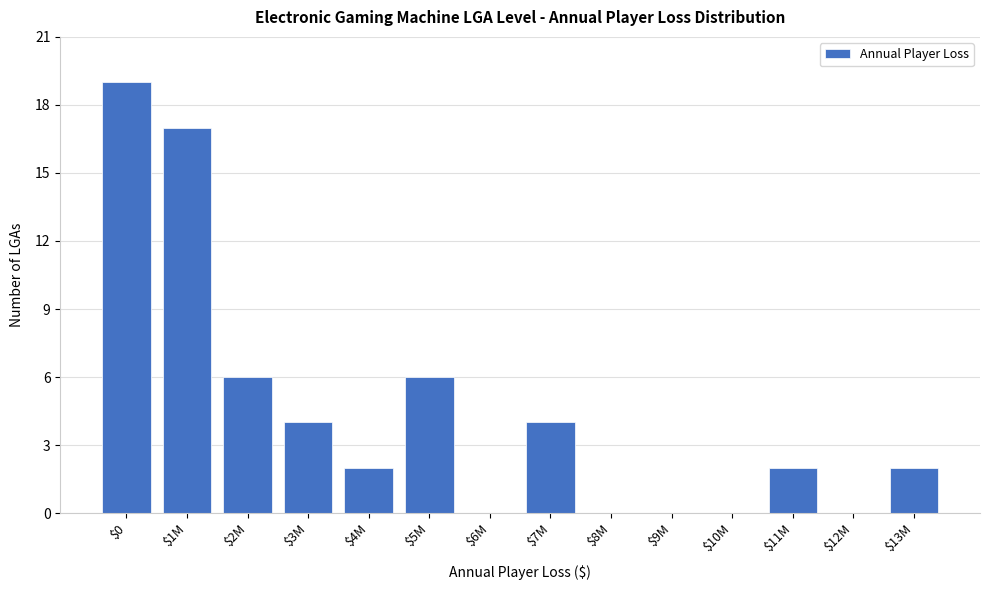

What is the sum of all values?

62